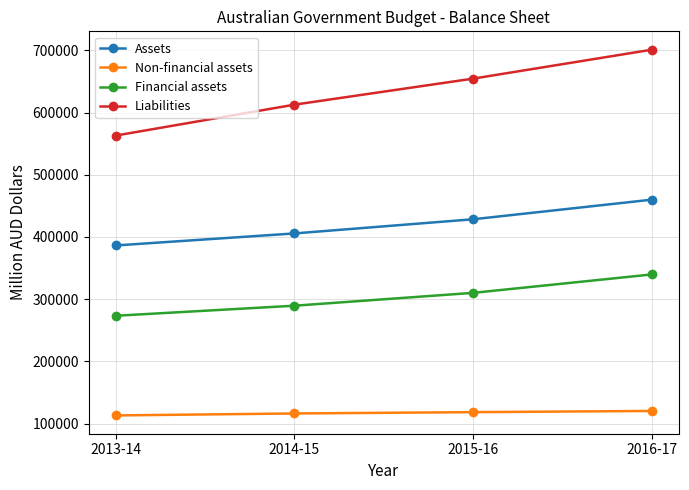

What is the value of the Non-financial assets point at the 4th from the left?

120228